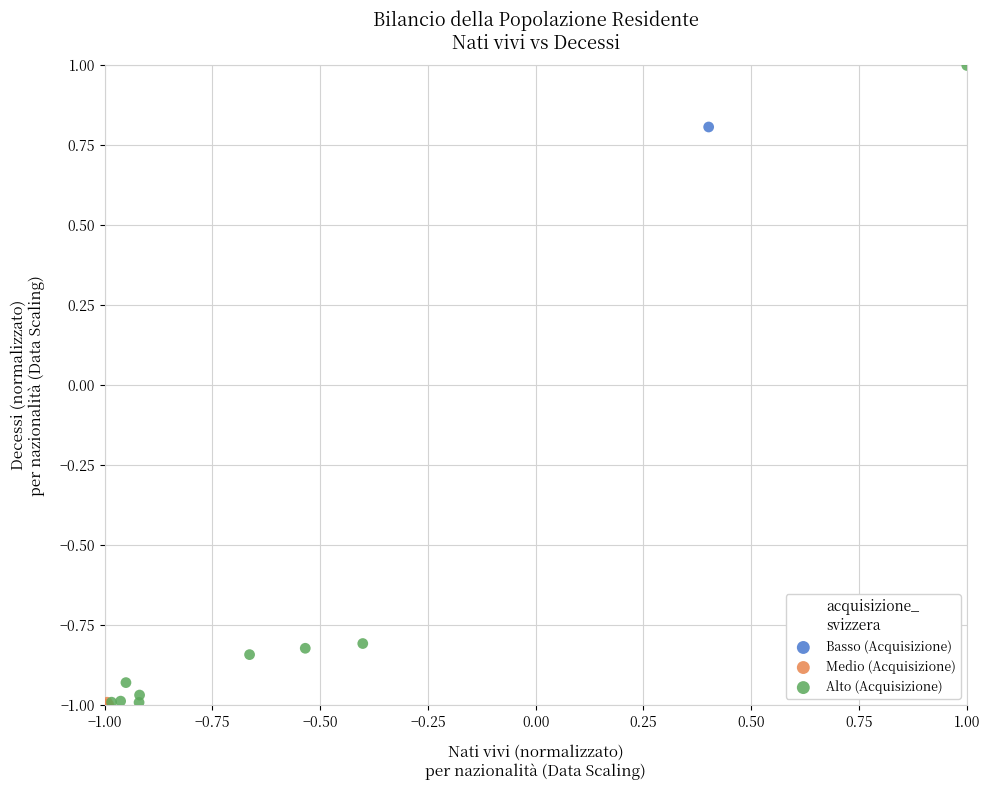

Which series has the largest Y range (max minus min)?

Alto (Acquisizione)